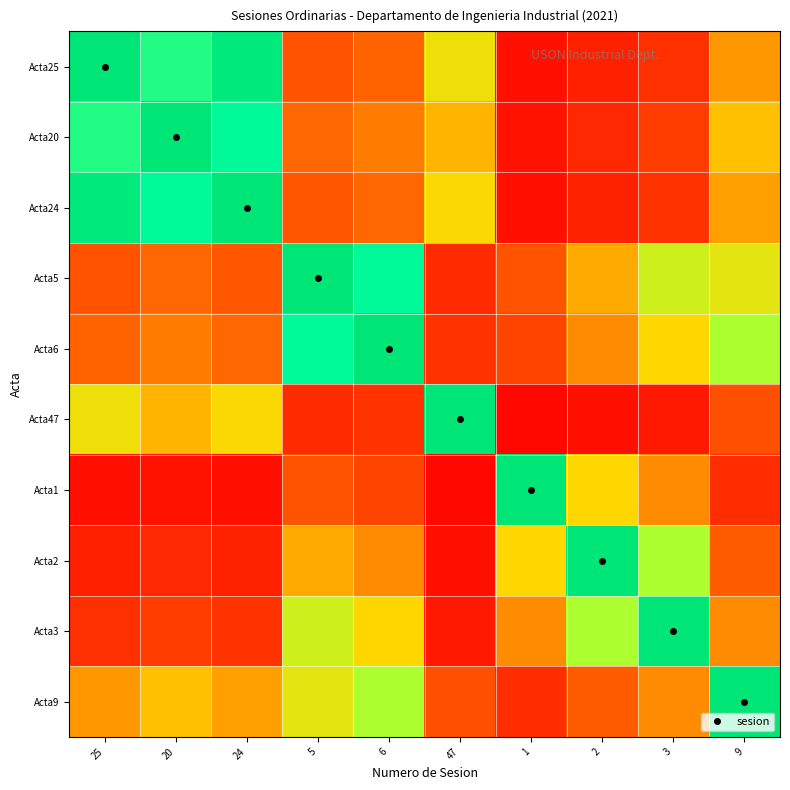

How many data points does each series have?

10